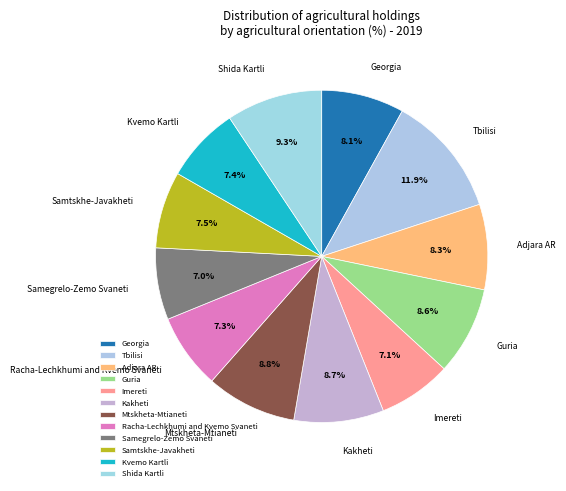

What is the total percentage of Kakheti and Tbilisi?

20.6%